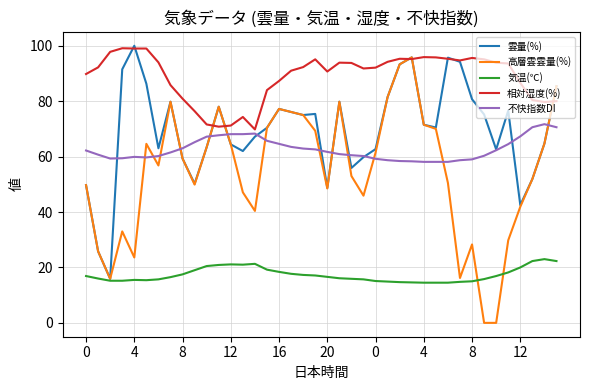

Which series has the largest range (max minus min)?

高層雲雲量(%)